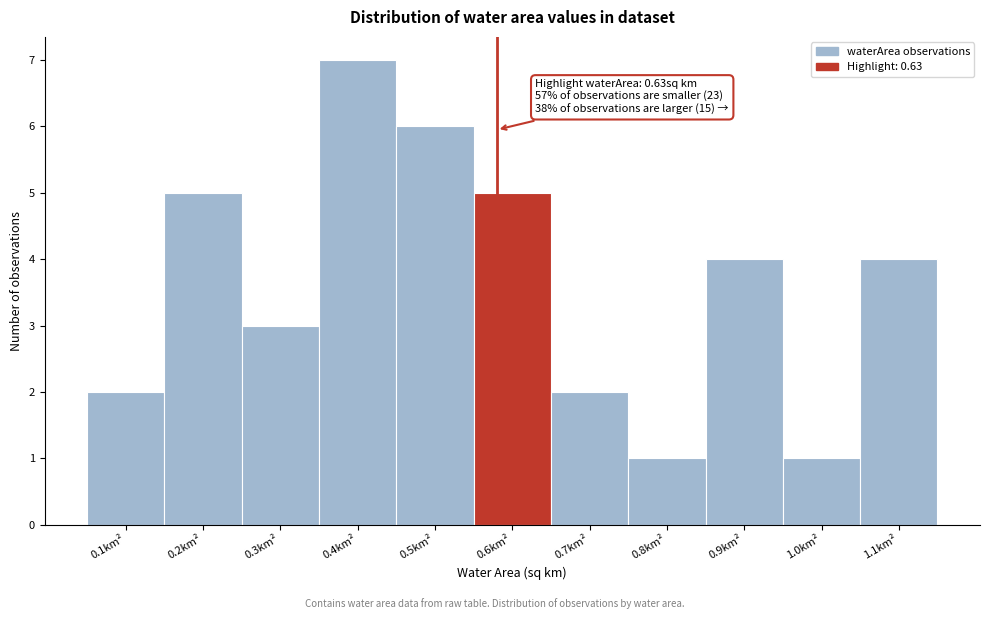

Reading left to right, transcribe all the data shown in this chart.

0.1km²=2	0.2km²=5	0.3km²=3	0.4km²=7	0.5km²=6	0.6km²=5	0.7km²=2	0.8km²=1	0.9km²=4	1.0km²=1	1.1km²=4